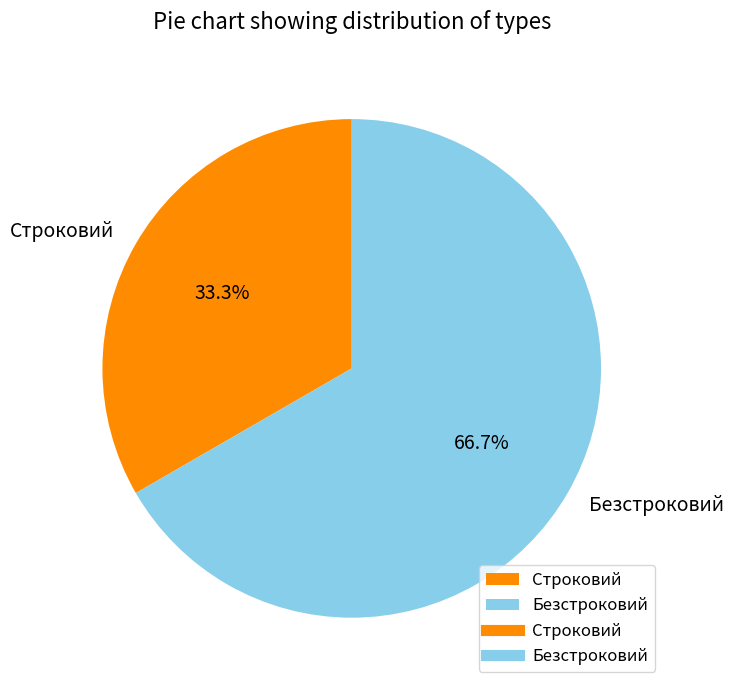

What percentage is the Строковий slice, to the nearest percent?

33%